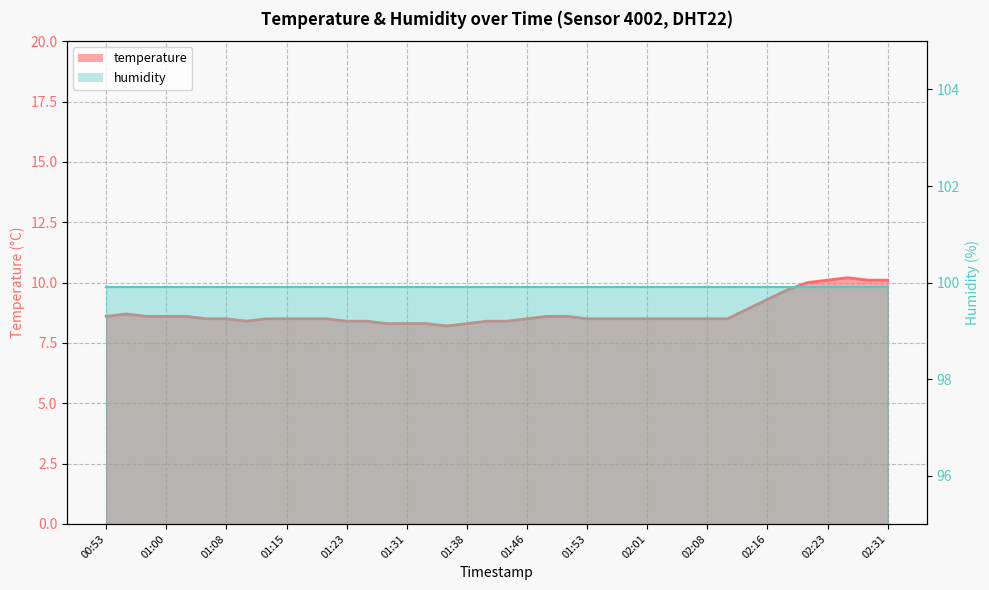

What position from the right is 02:18?

6